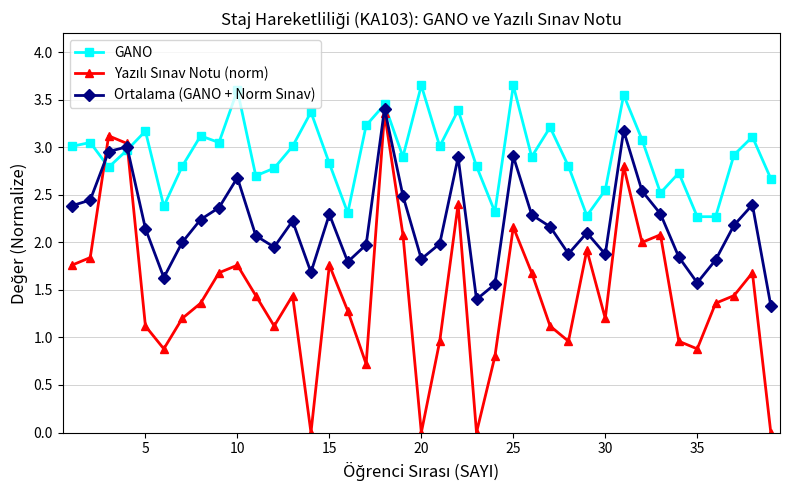

At how many categories does at least one series exceed 0?

39